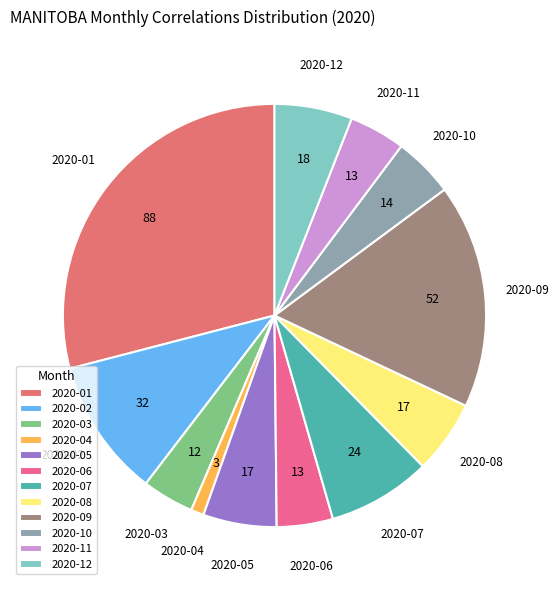

What is the largest slice in the pie chart?

2020-01